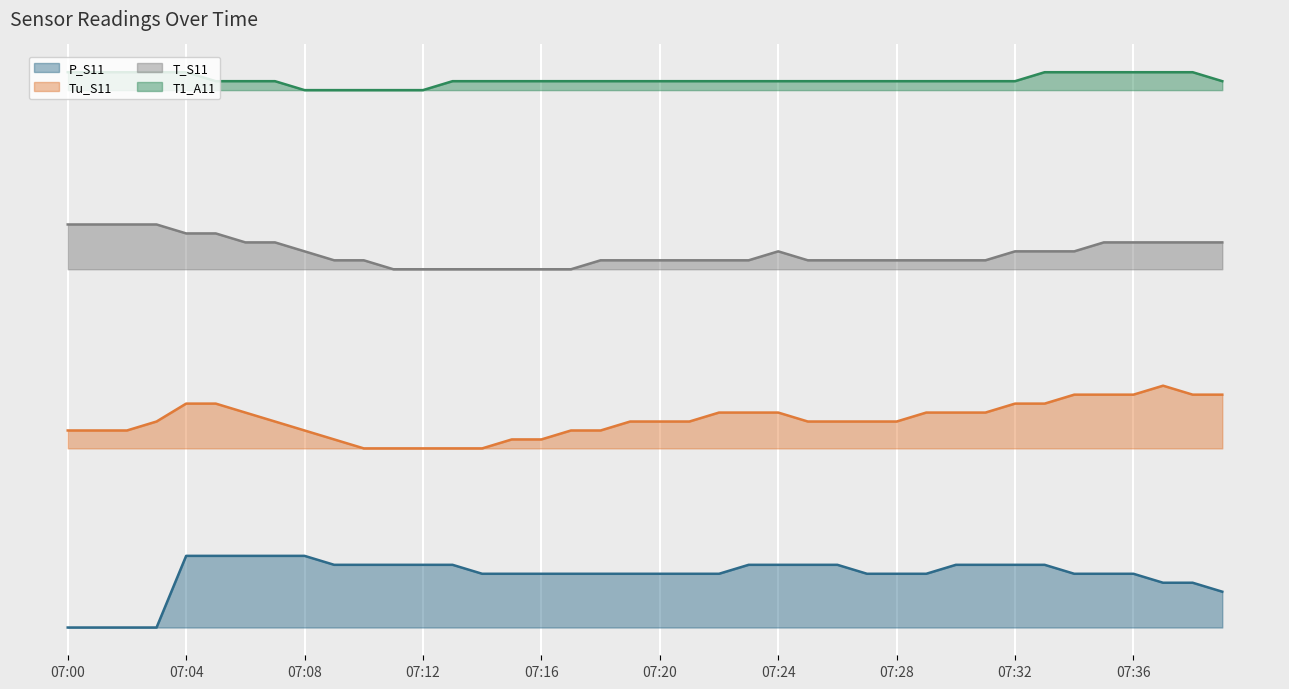

What is the spread (max minus min) of values at 07:21?

5.5